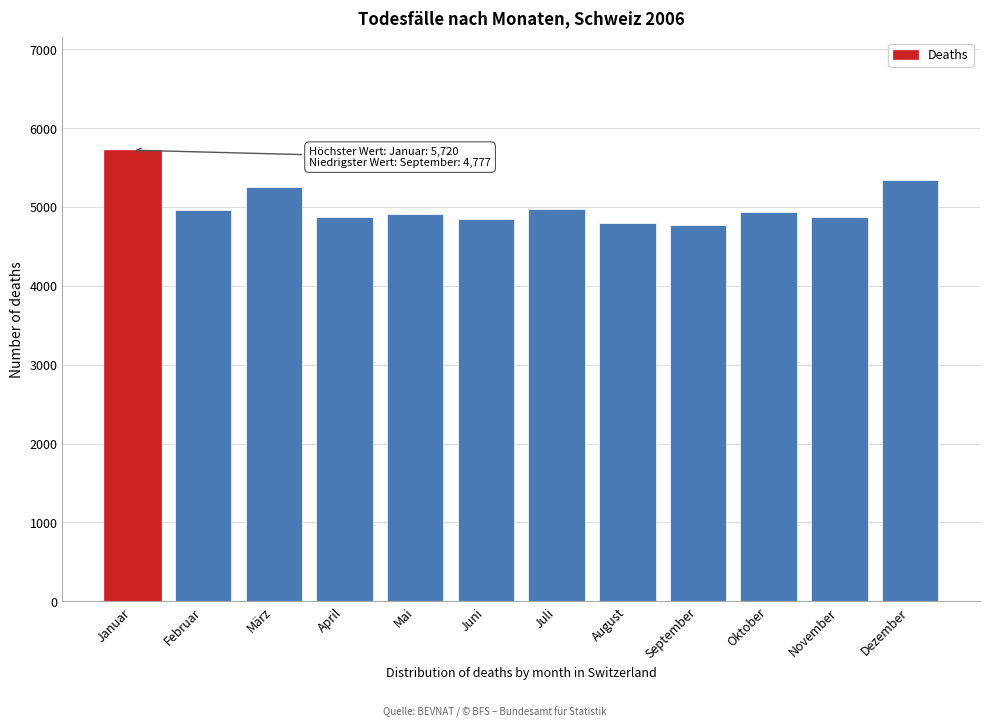

Which label corresponds to the largest value in the chart?

Januar